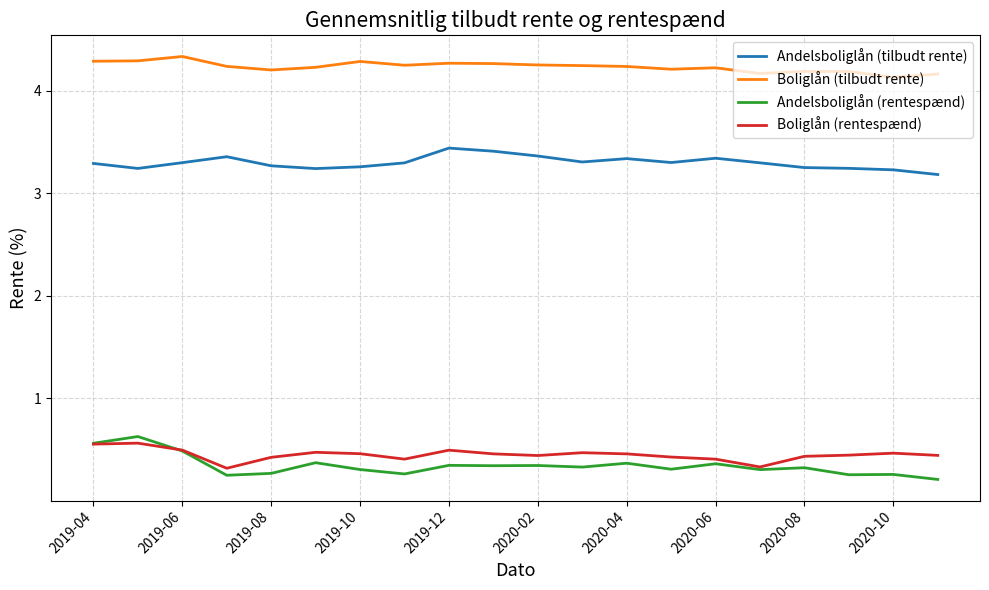

What is the difference between the maximum and second lowest values in the Andelsboliglån (rentespænd) series?

0.4